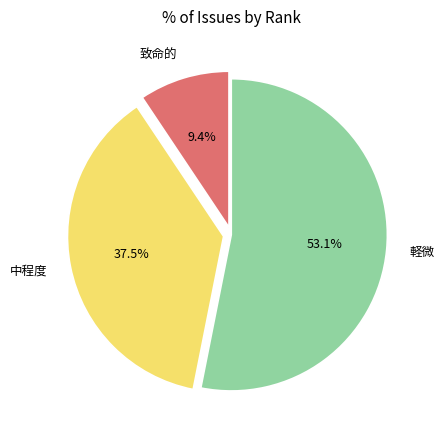

Which slice is the largest?

軽微